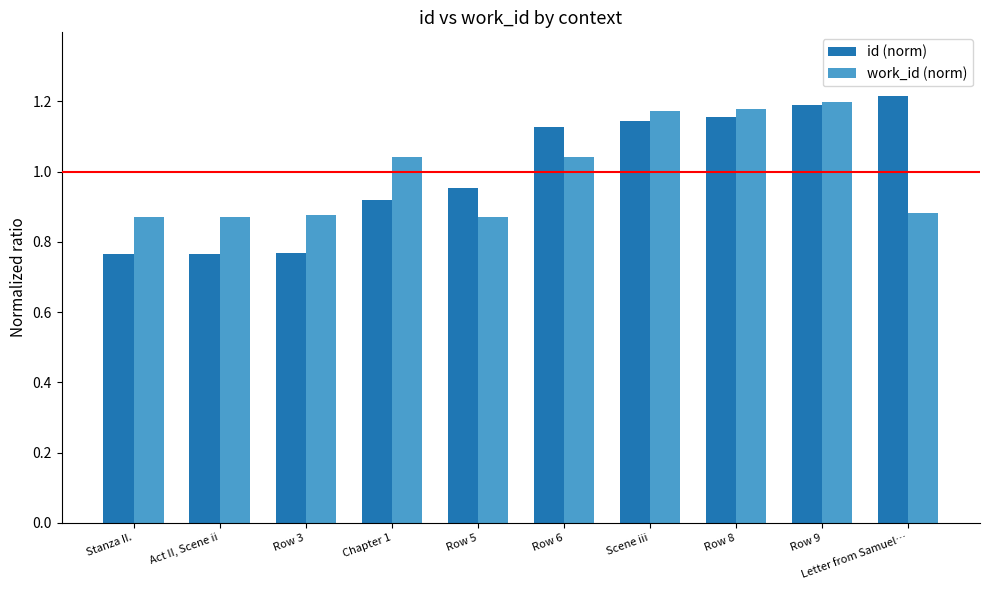

What is the spread (max minus min) of values at Chapter 1?

0.1